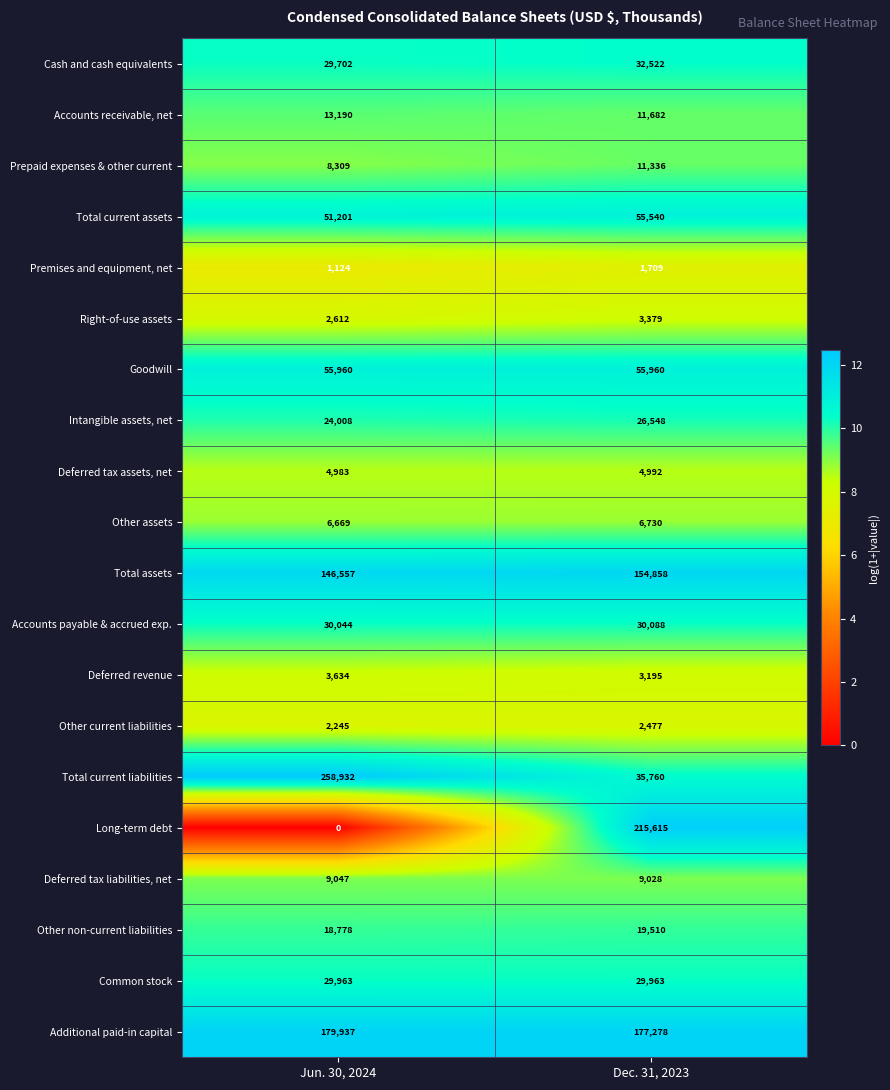

Between Jun. 30, 2024 and Dec. 31, 2023, which series saw the biggest shift?

Total current liabilities